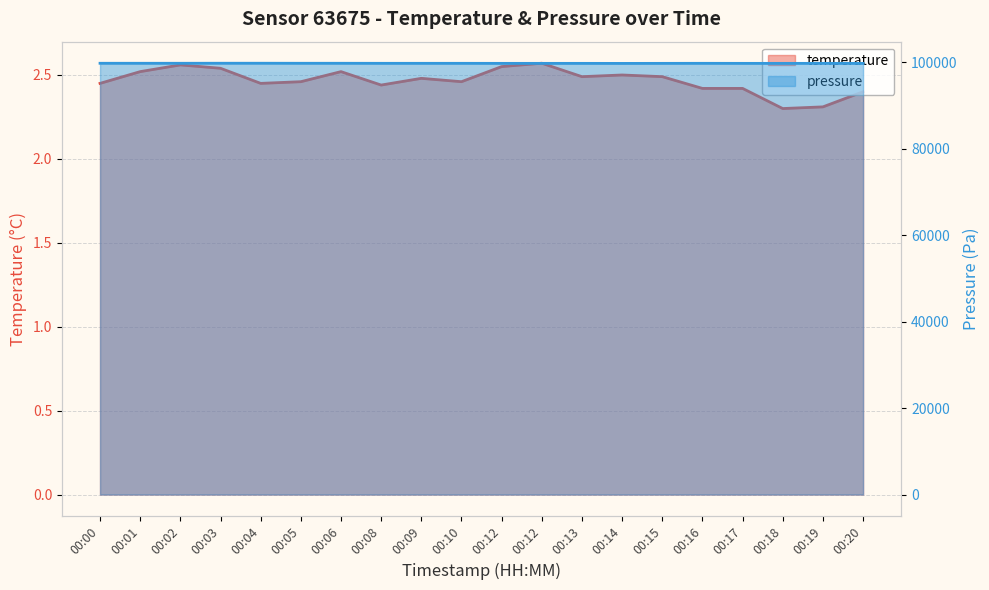

Between 00:00 and 00:13, which series saw the biggest shift?

pressure